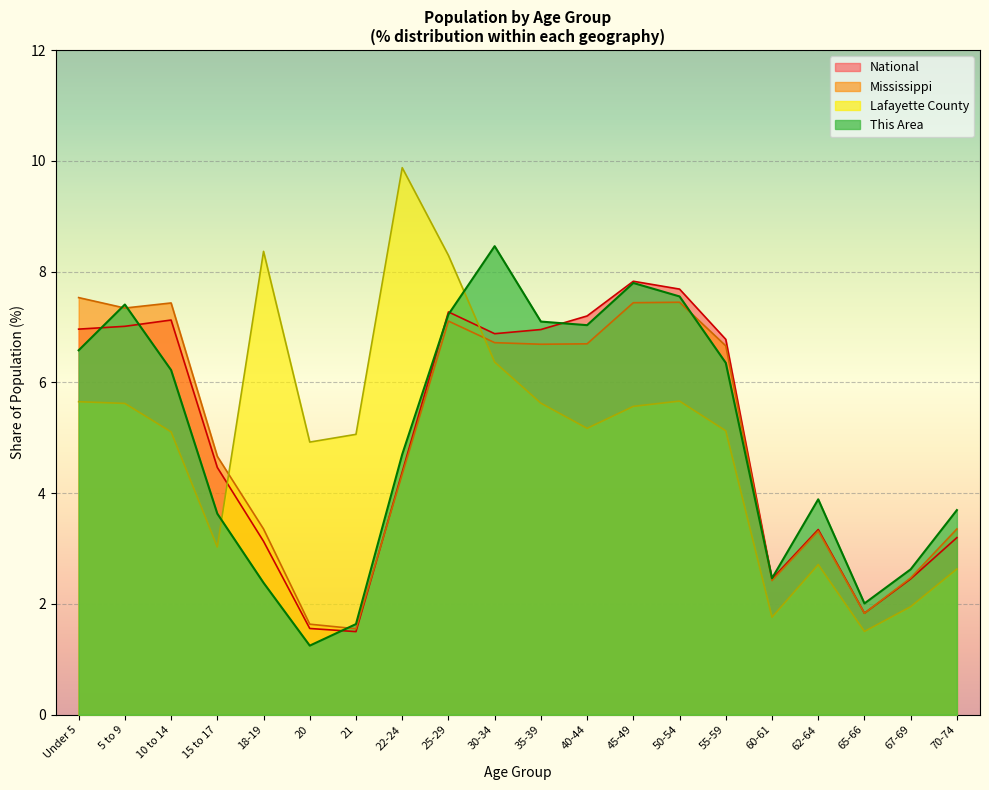

Between which two adjacent categories do Mississippi and Lafayette County first intersect?

15 to 17 and 18-19